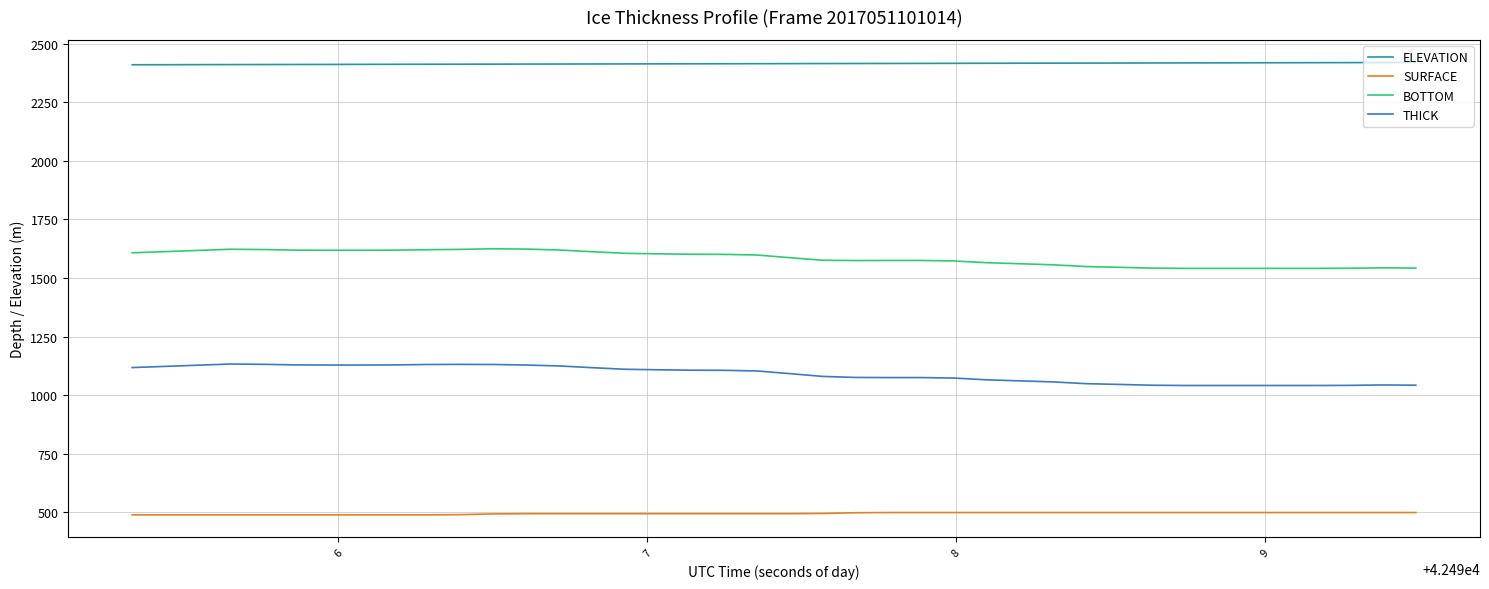

Which series has the largest total across all categories?

ELEVATION